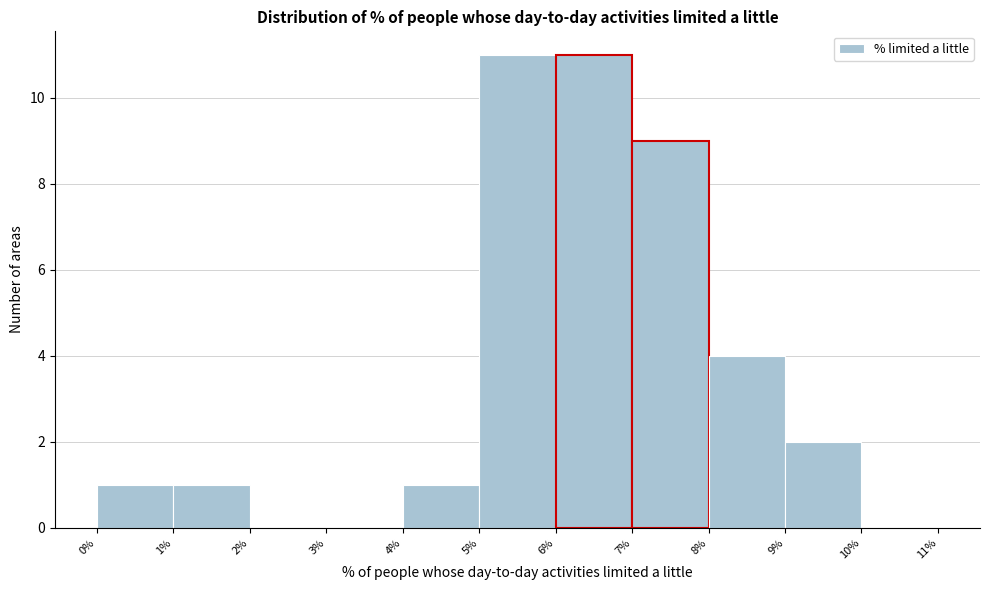

Reading left to right, list every bar in this chart as the range it spans on the x-axis followed by its height. The values are not printed on the chart, so give them approximately, as read against the axis.

0% to 1%: 1
1% to 2%: 1
2% to 3%: 0
3% to 4%: 0
4% to 5%: 1
5% to 6%: 11
6% to 7%: 11
7% to 8%: 9
8% to 9%: 4
9% to 10%: 2
10% to 11%: 0